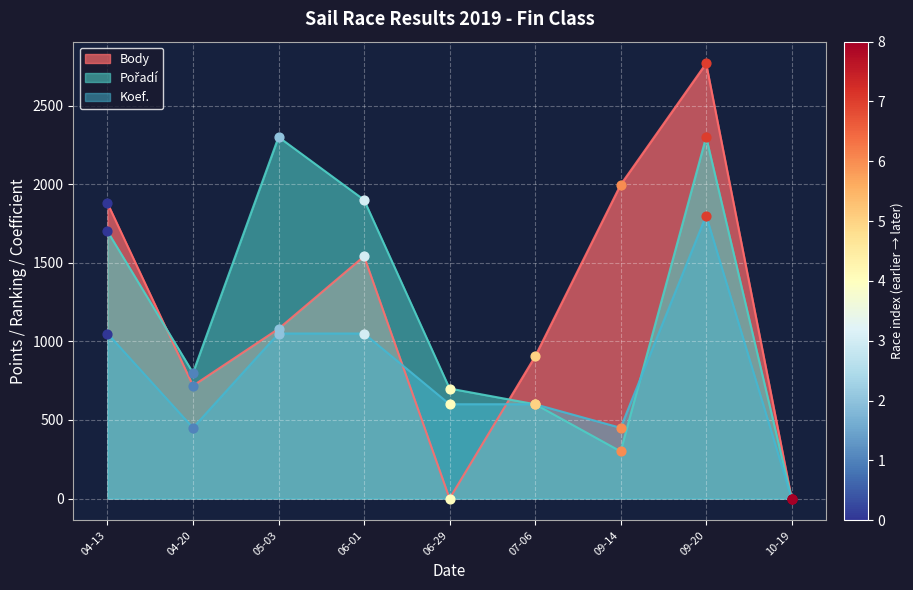

Which series contains the highest Y value?

Body